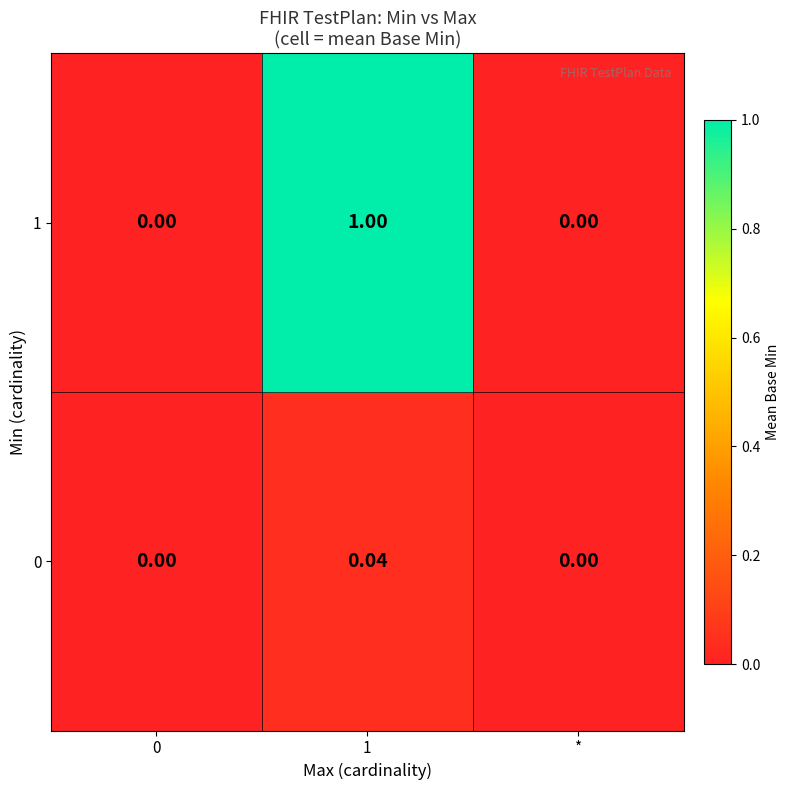

How many values in the 1 series exceed 0?

1